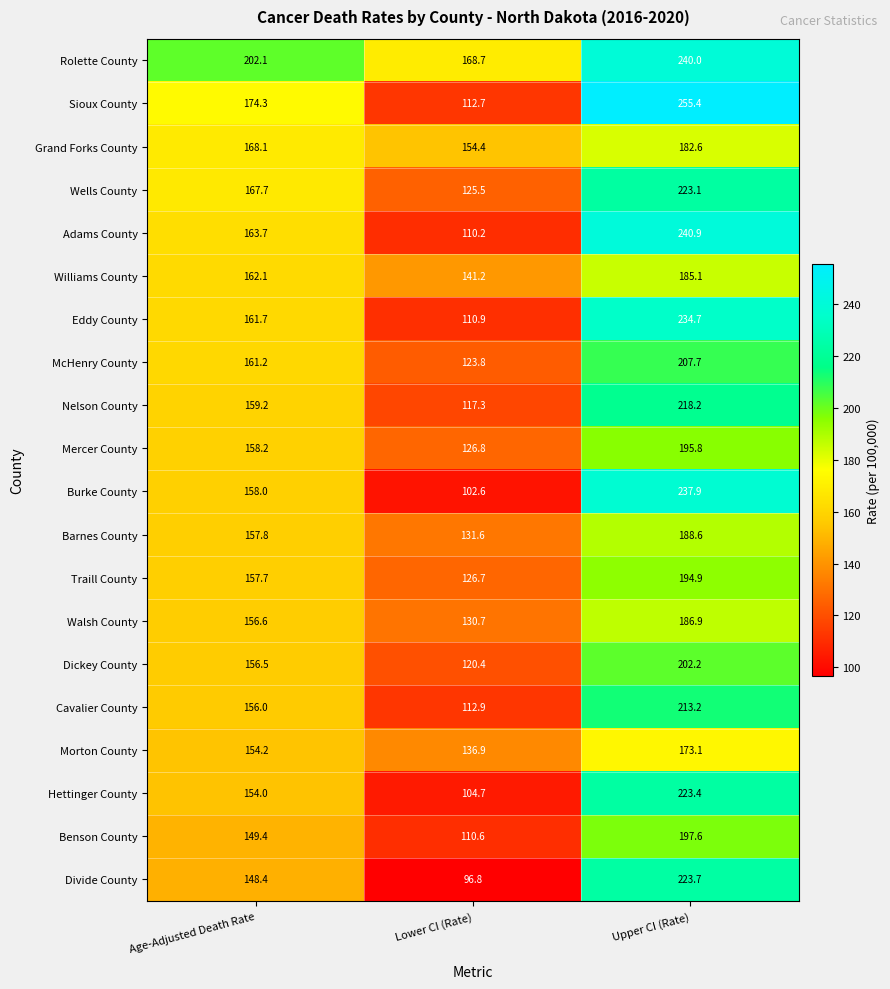

At which category is the sum across all series the highest?

Upper CI (Rate)